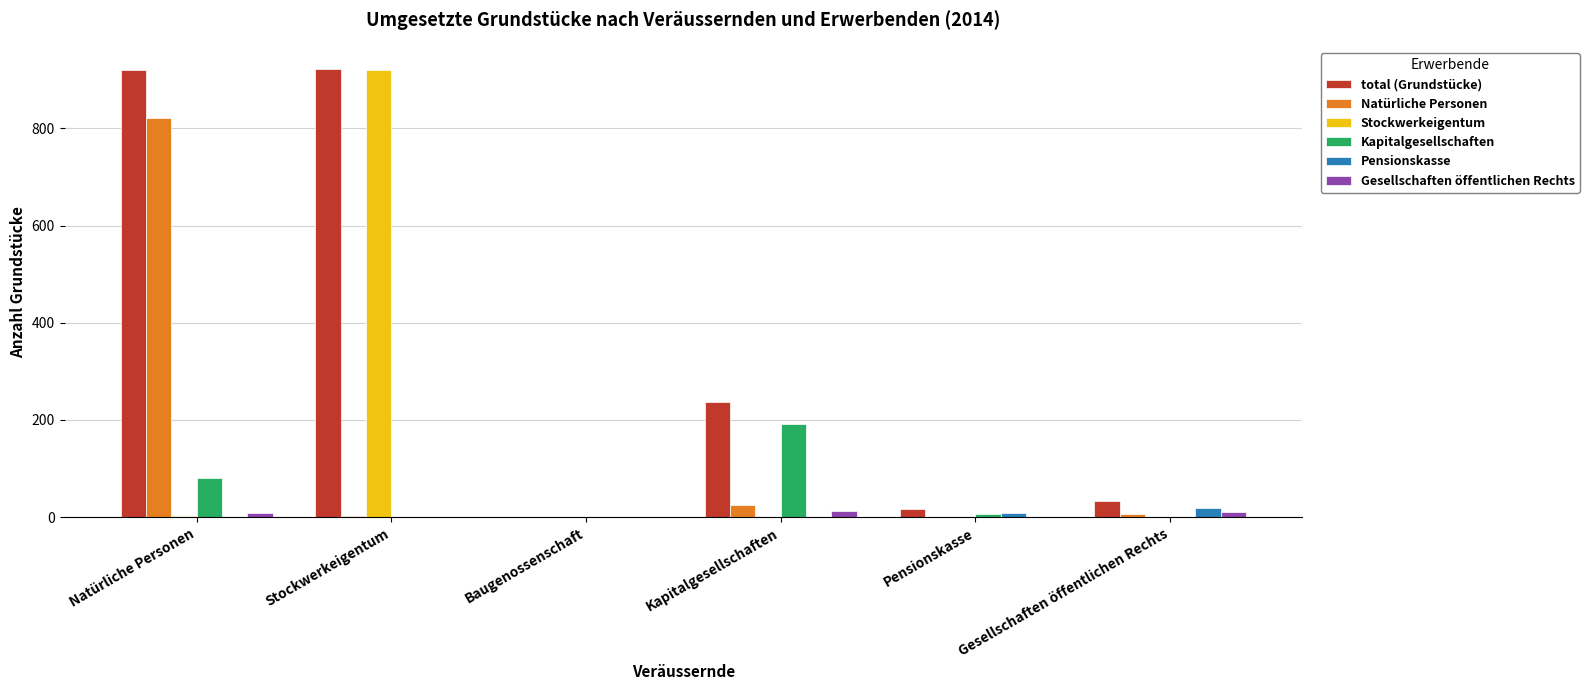

Is it true that Stockwerkeigentum equals 0 at Baugenossenschaft?

True